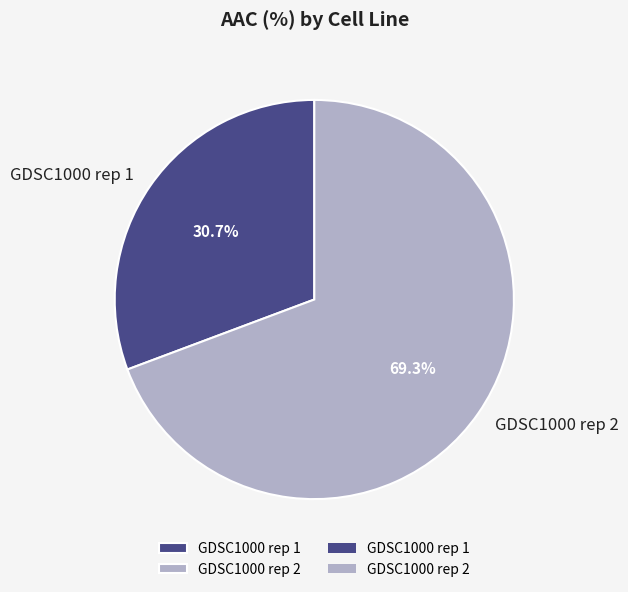

What is the smallest slice in the pie chart?

GDSC1000 rep 1